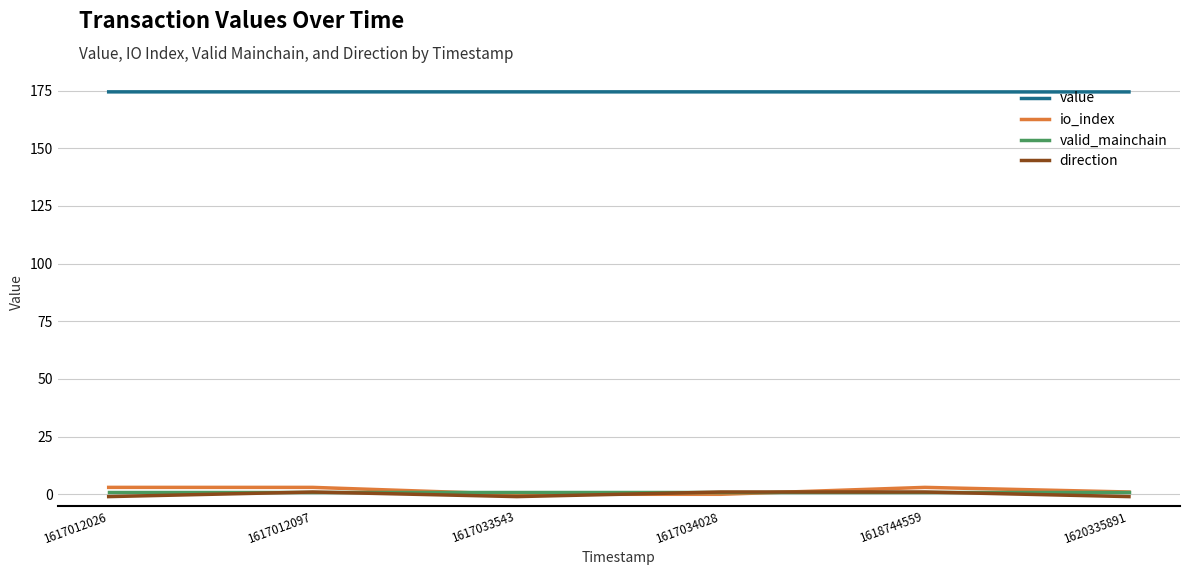

What is the greatest value displayed?

174.4